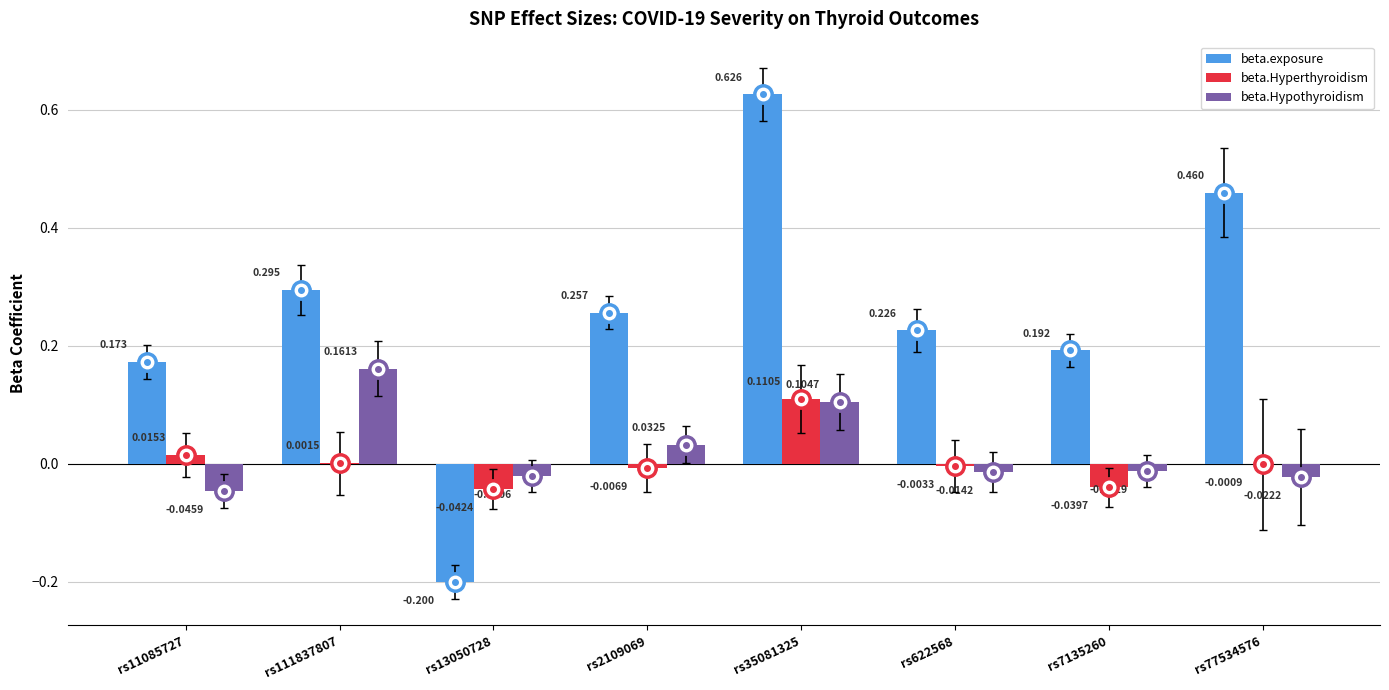

Which series has the largest total across all categories?

beta.exposure